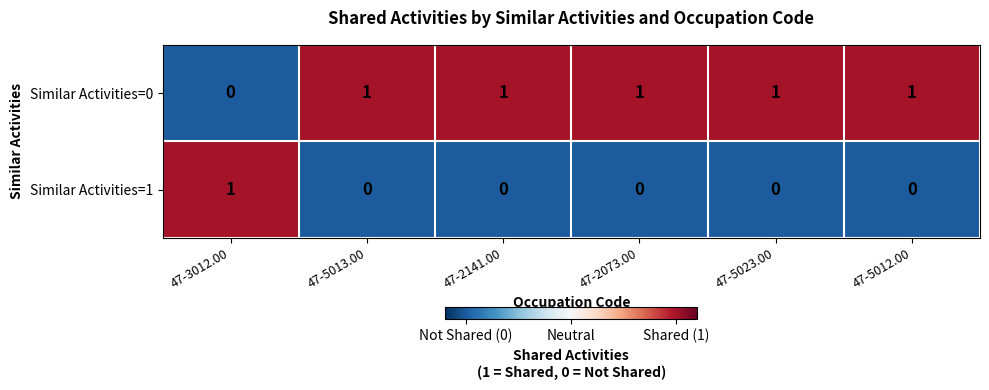

Is it true that Similar Activities=1 equals -1 at 47-5013.00?

False